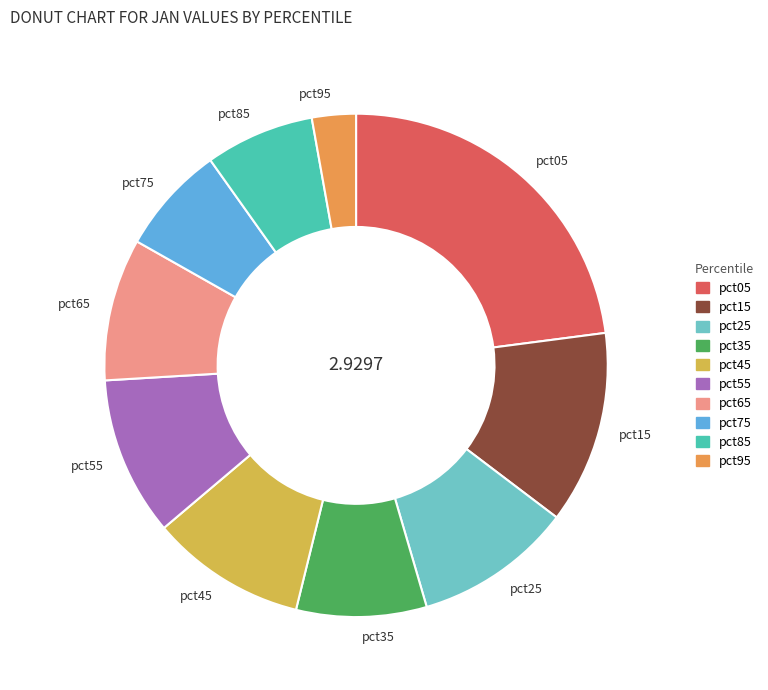

Do pct05 and pct65 together represent more than half of the pie?

No